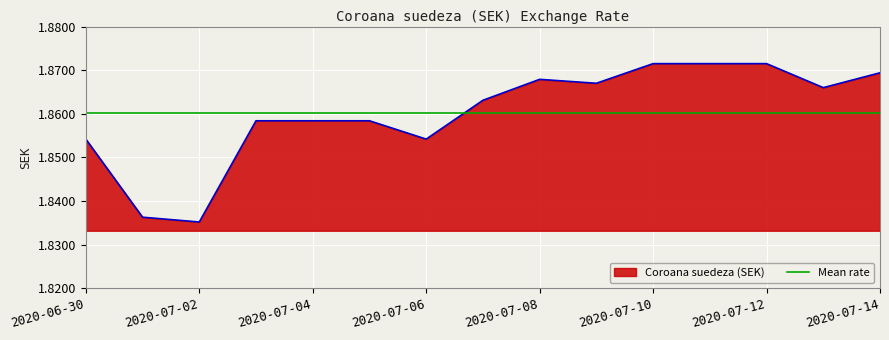

Is it true that the value at 2020-07-10 is 1.9?

True